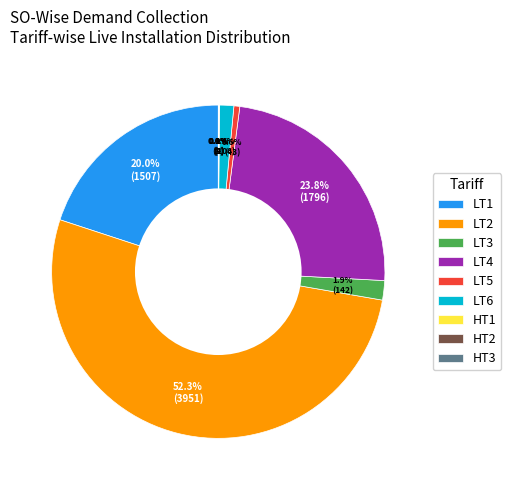

Which slice represents more than half of the pie?

LT2